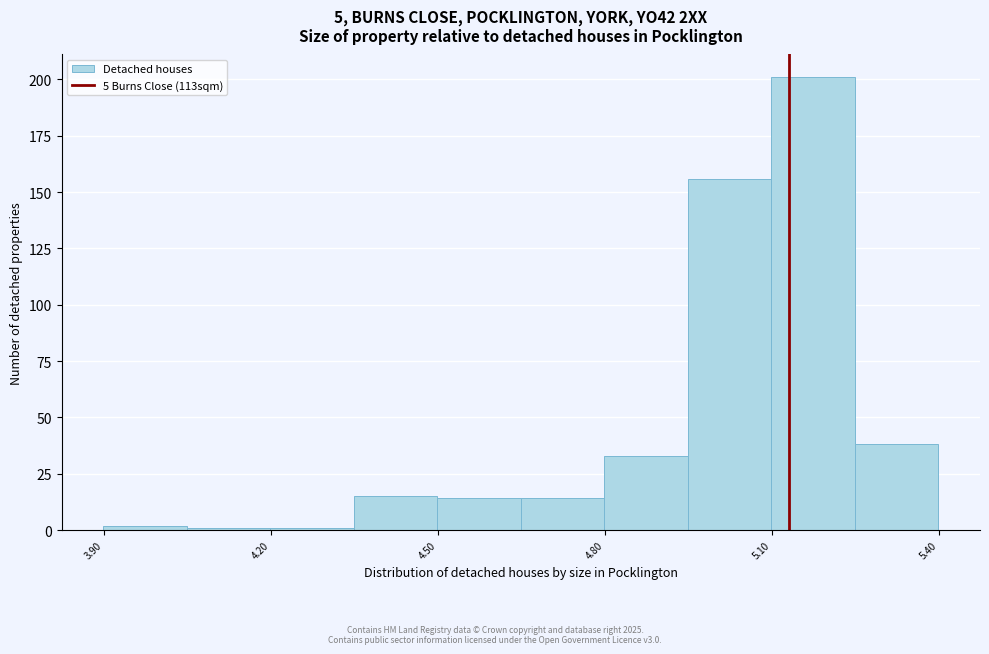

Around what value on the x-axis is the tallest bar? Give the approximate position of its centre, as read against the axis.

5.15